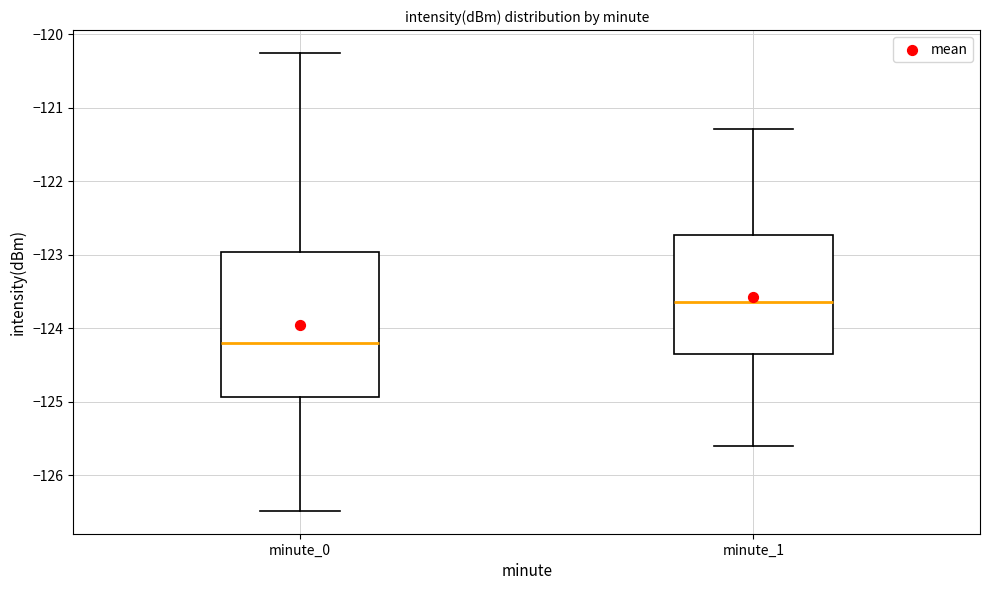

Which box is the tallest, from its lower edge to its upper edge?

minute_0